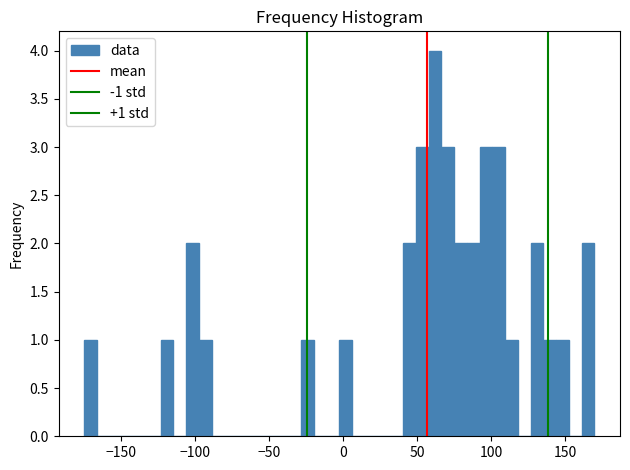

Read against the x-axis, roughly where is the centre of the tallest bar?

60